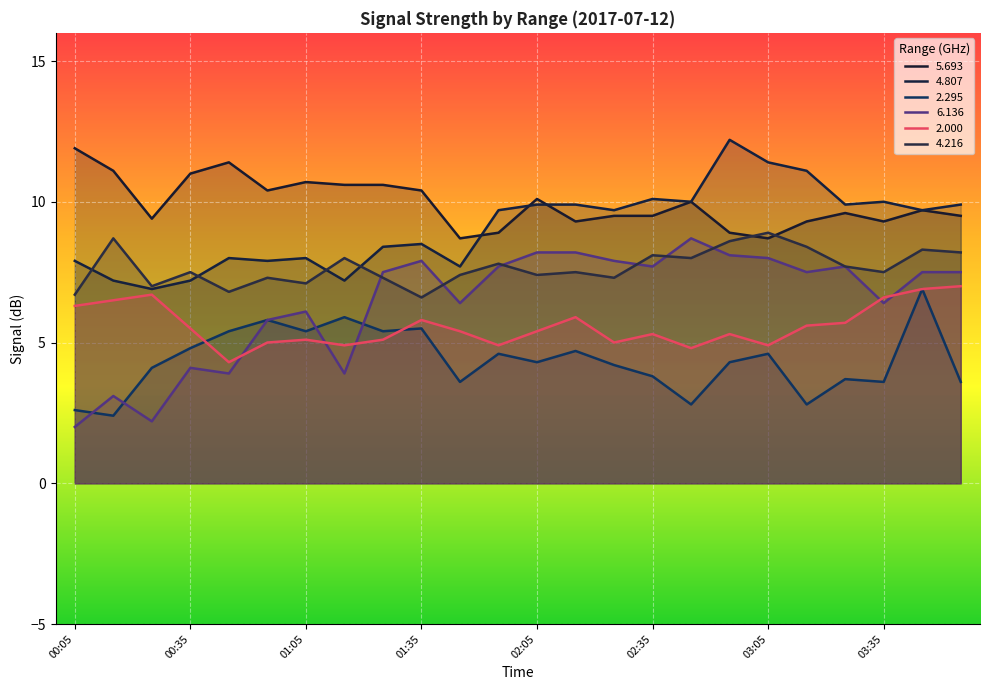

Where is 5.693 nearest to the value 10?

02:45